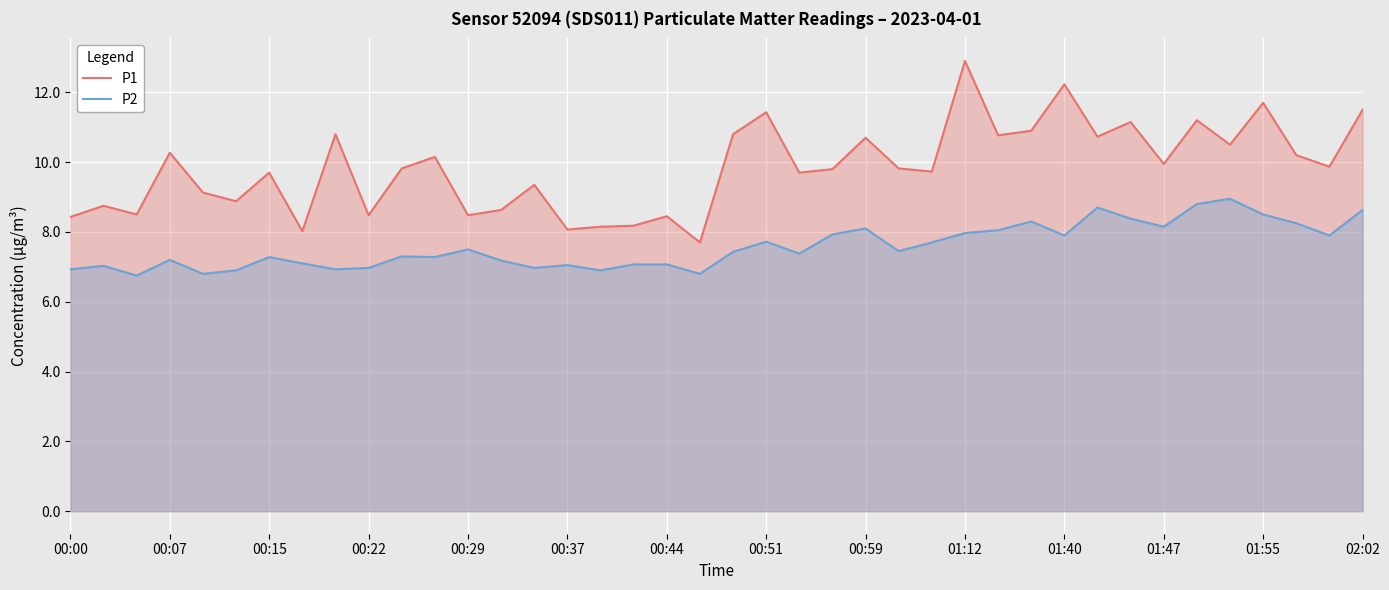

What is the minimum value for P2?

6.8